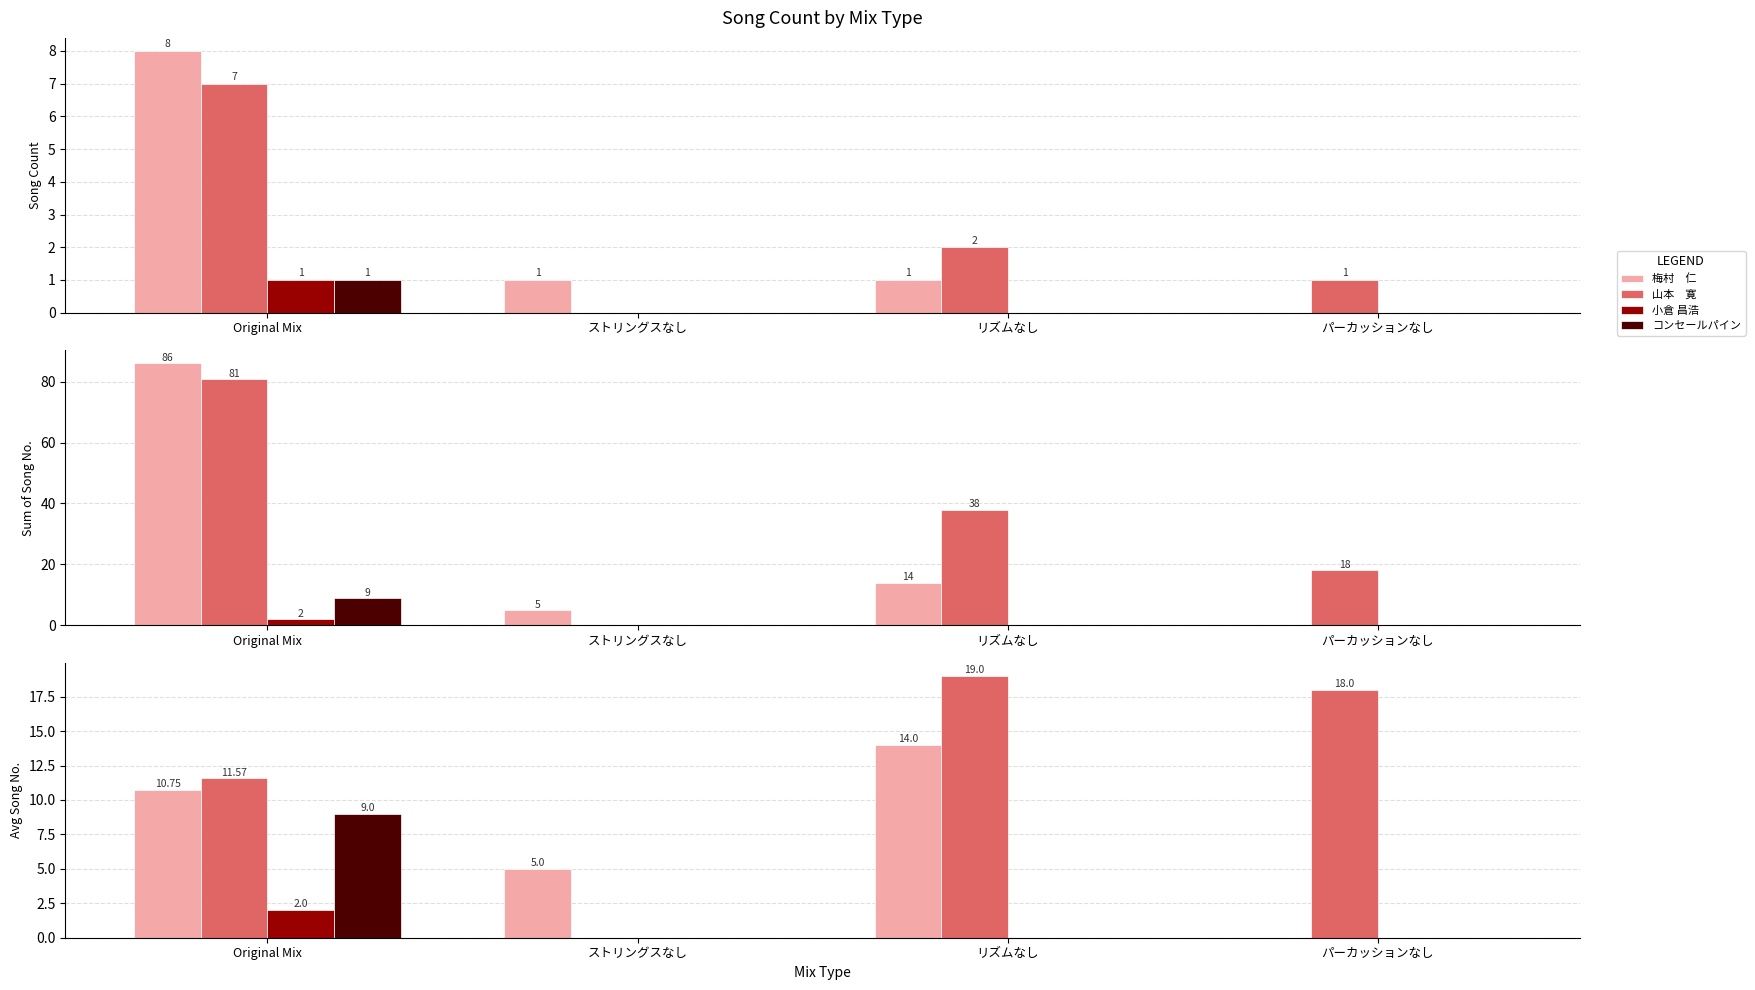

Are the bars grouped side by side (vs. stacked)?

Yes